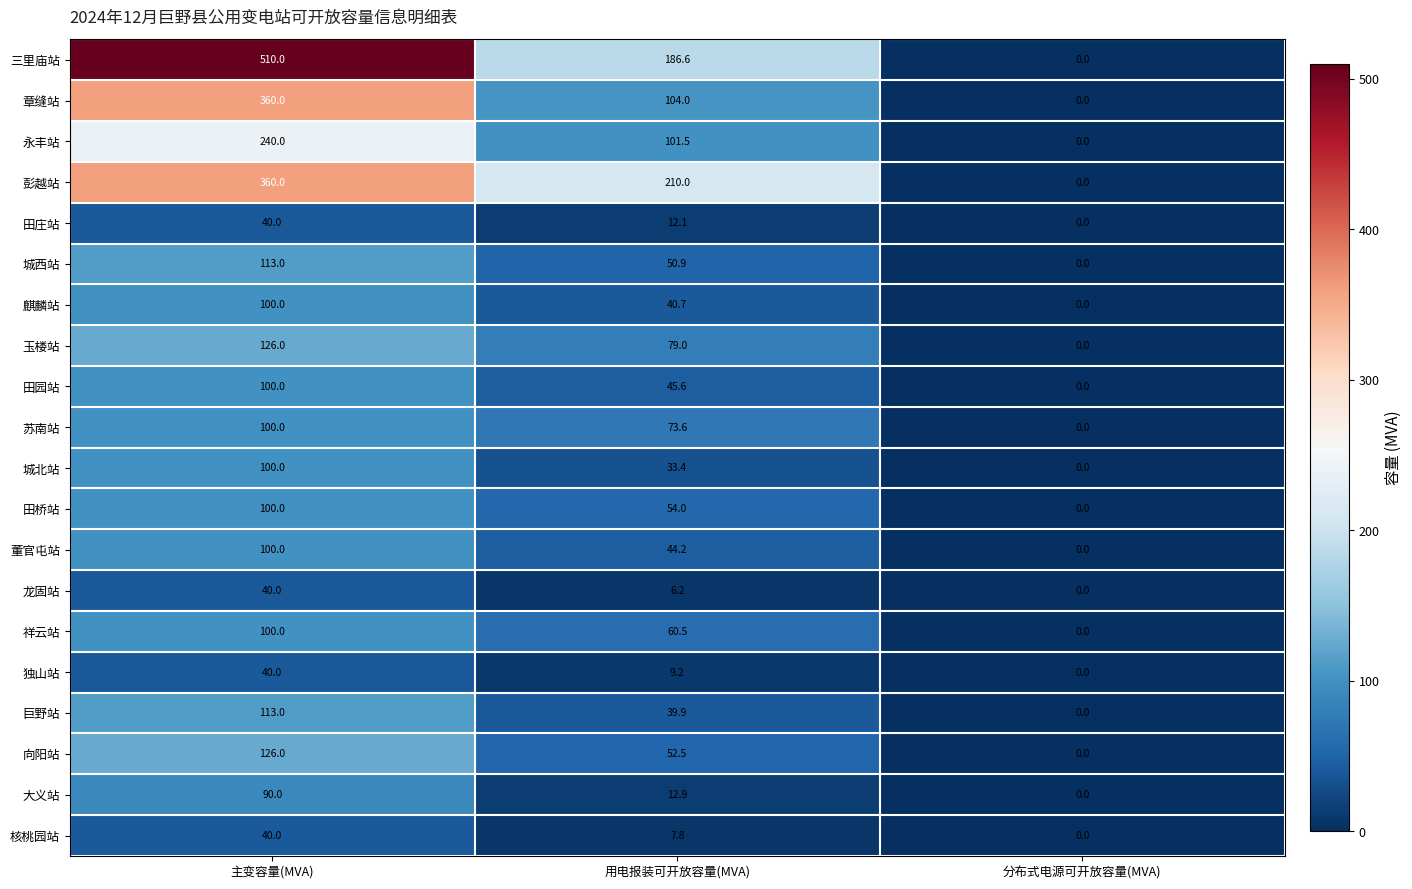

Read the 向阳站 value at 主变容量(MVA).

126.0